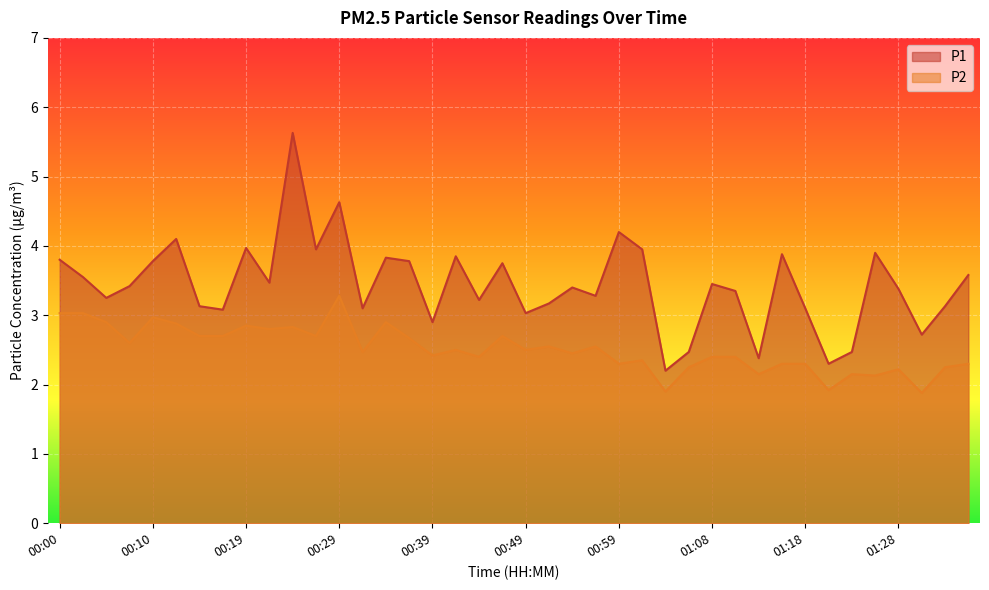

At which category does P2 reach its first local valley?

00:07